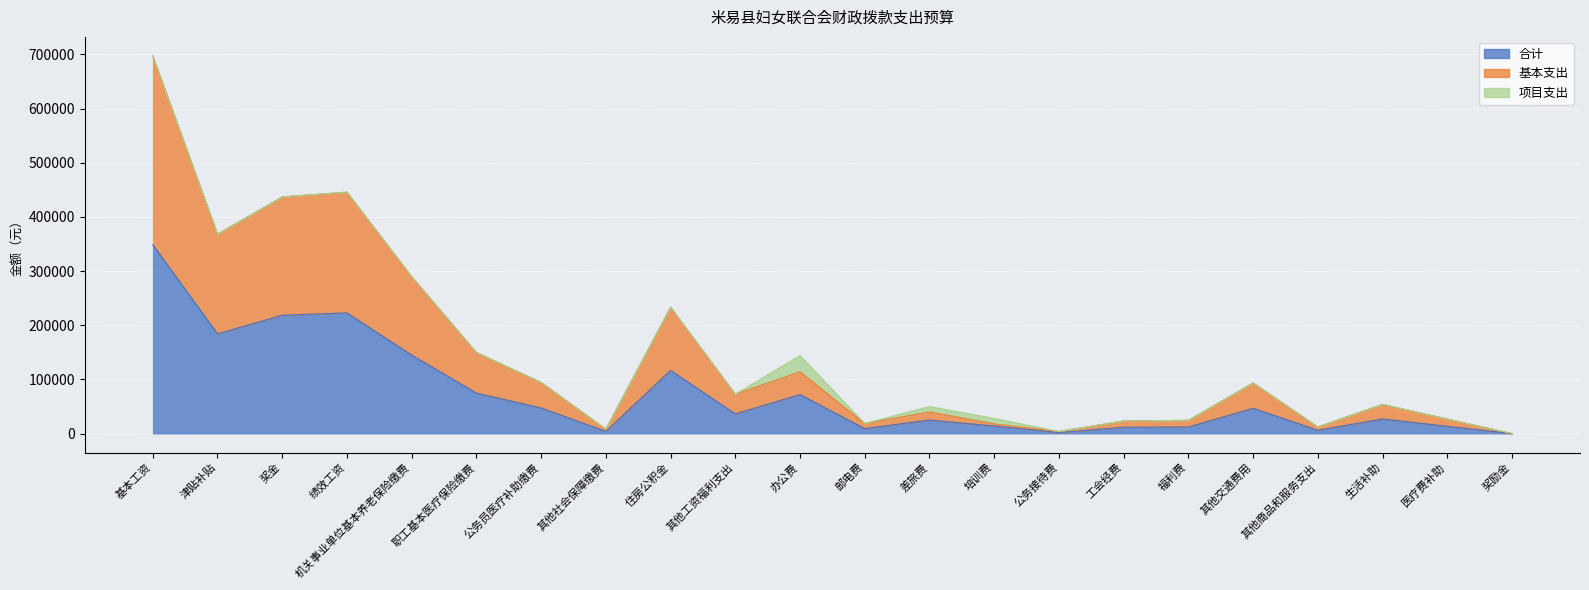

The 基本支出 series shows 268769.7 at 职工基本医疗保险缴费. True or false?

False